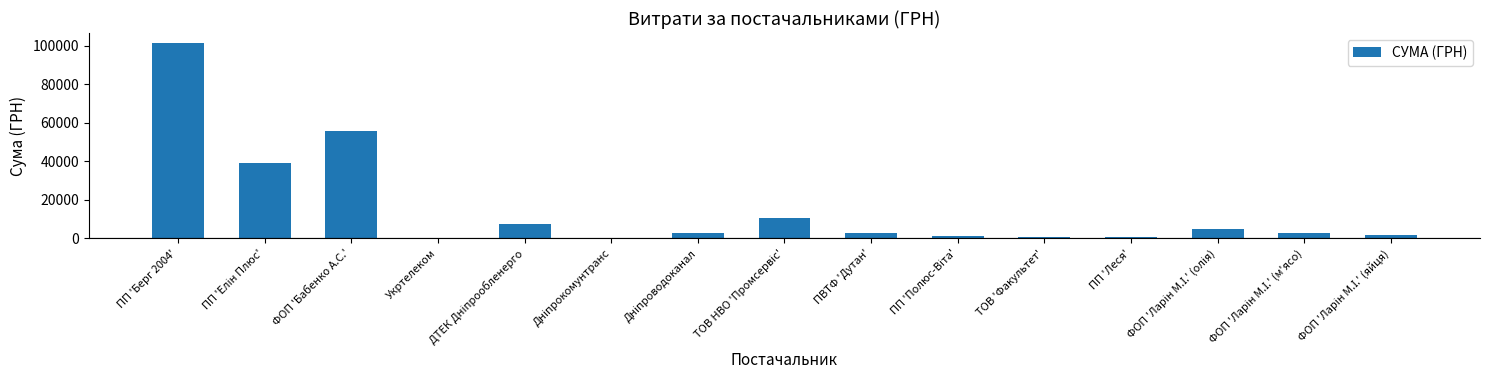

What is the greatest value displayed?

101558.0